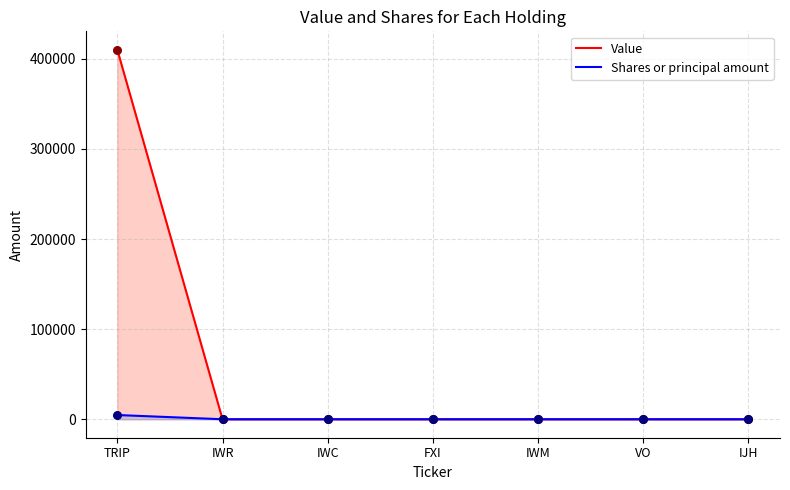

At how many categories does at least one series exceed 367389?

1